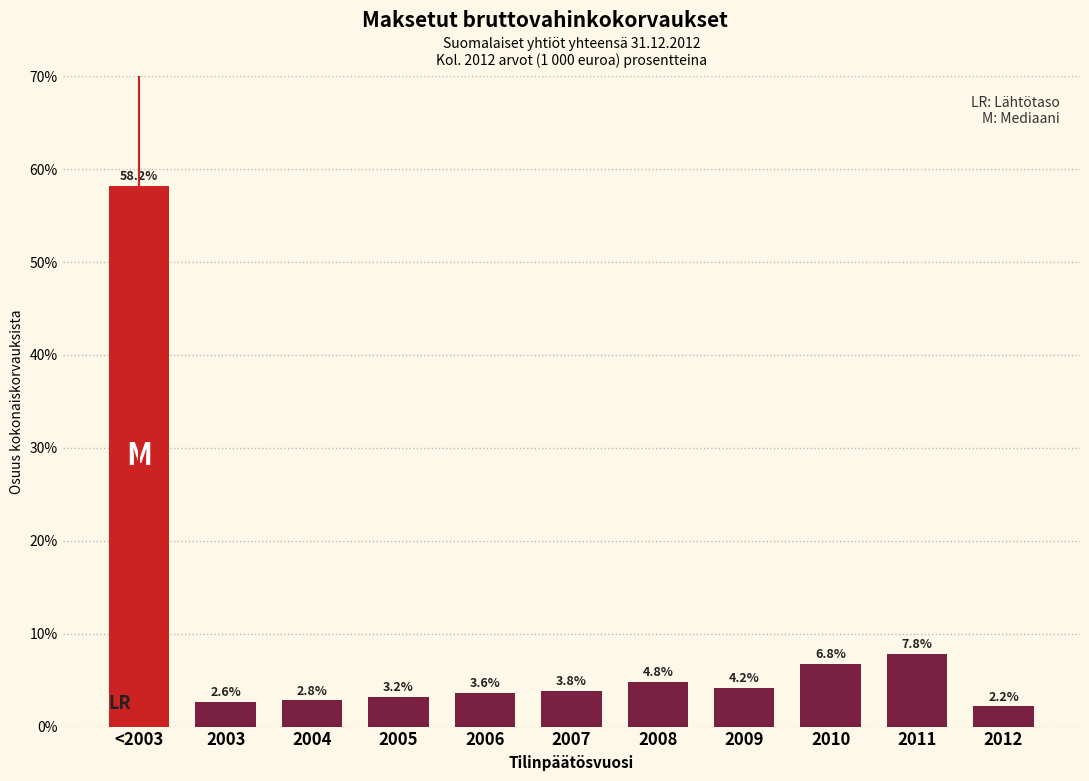

Reading left to right, list all the values displayed in this chart.

58.2	2.6	2.8	3.2	3.6	3.8	4.8	4.2	6.8	7.8	2.2